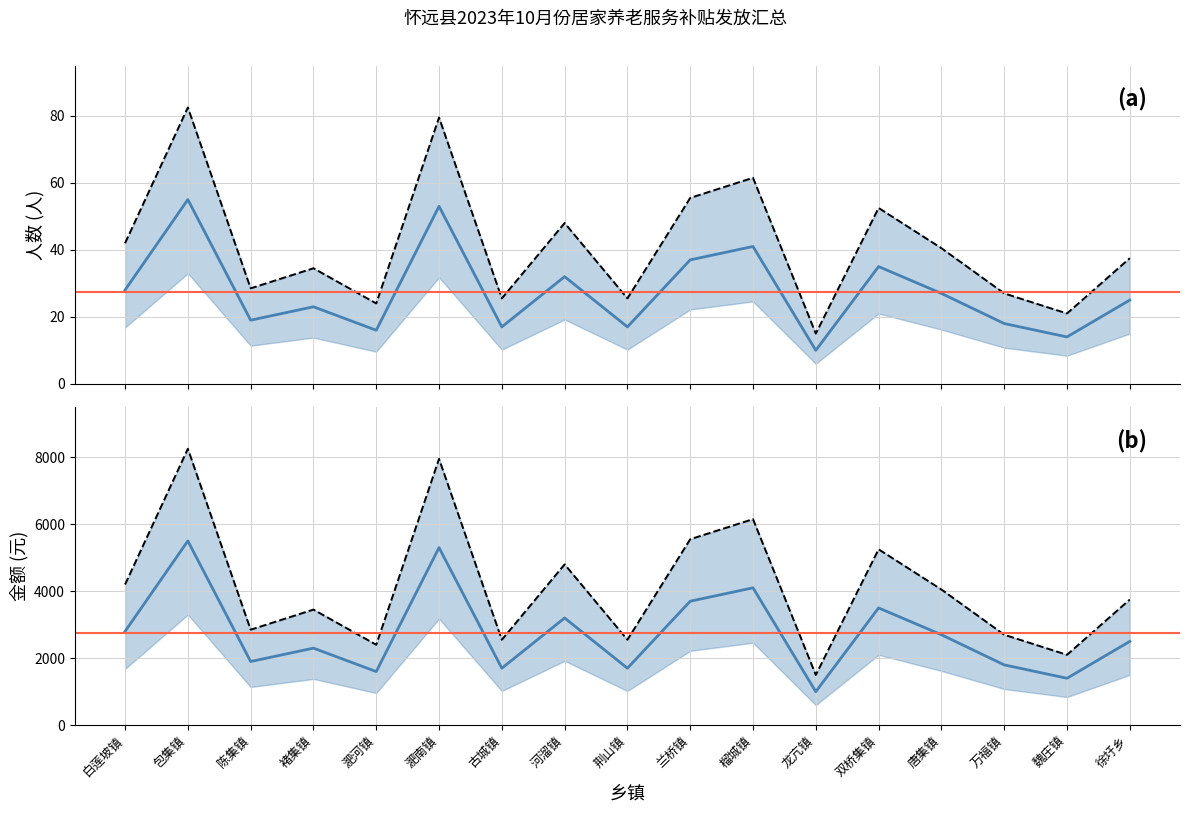

Rank the categories by 人数 value from highest to lowest.

包集镇, 淝南镇, 榴城镇, 兰桥镇, 双桥集镇, 河溜镇, 白莲坡镇, 唐集镇, 徐圩乡, 褚集镇, 陈集镇, 万福镇, 古城镇, 荆山镇, 淝河镇, 魏庄镇, 龙亢镇